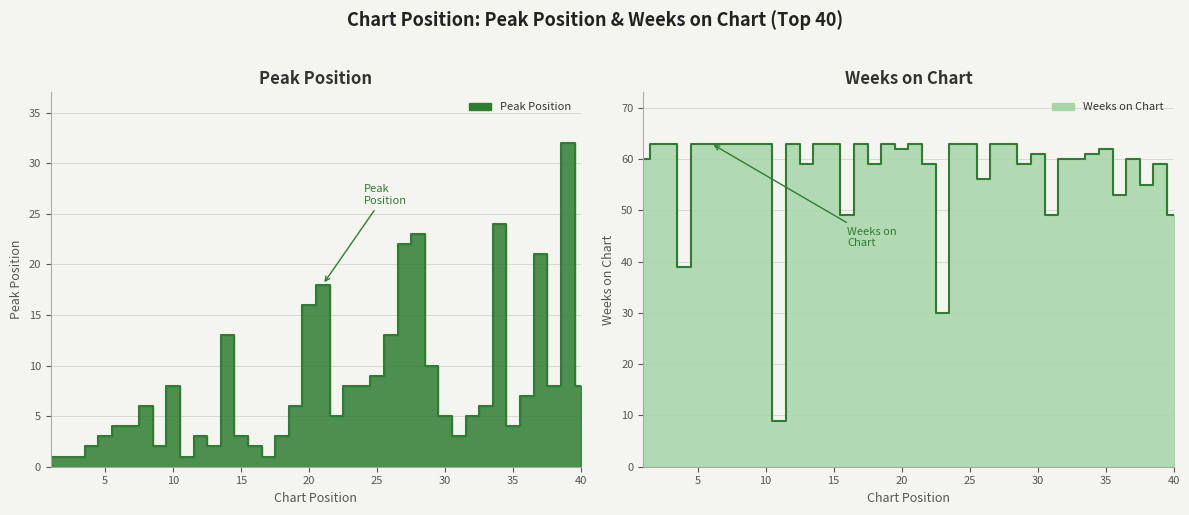

Reading right to left, extract all data points from this chart.

Peak Position: 8	32	8	21	7	4	24	6	5	3	5	10	23	22	13	9	8	8	5	18	16	6	3	1	2	3	13	2	3	1	8	2	6	4	4	3	2	1	1	1
Weeks on Chart: 49	59	55	60	53	62	61	60	60	49	61	59	63	63	56	63	63	30	59	63	62	63	59	63	49	63	63	59	63	9	63	63	63	63	63	63	39	63	63	60